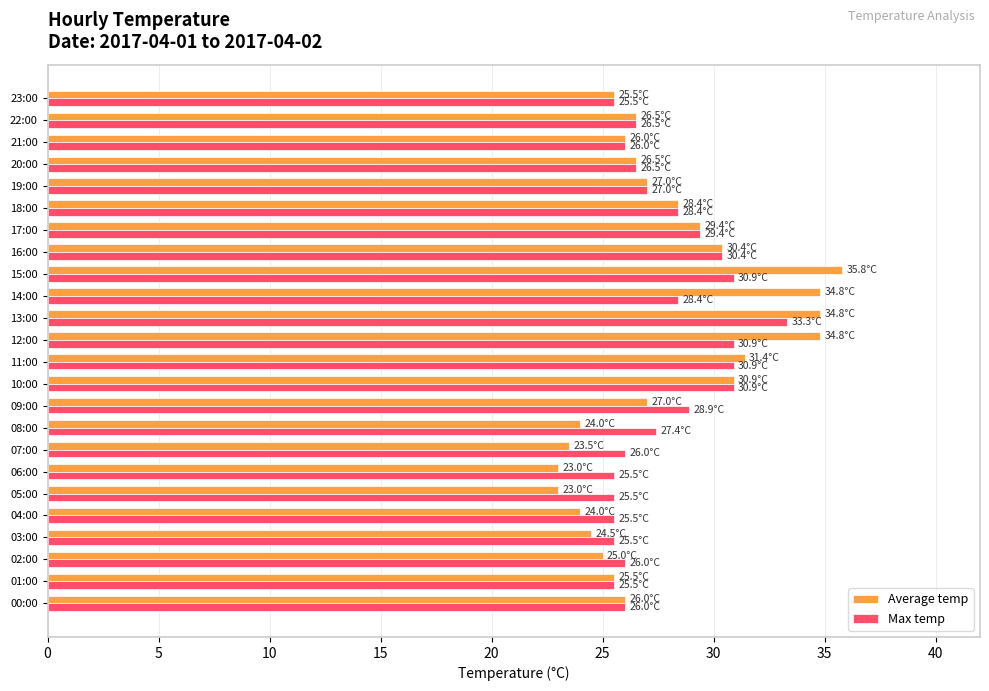

What is the difference between the second highest and second lowest values in the Max temp series?

5.4